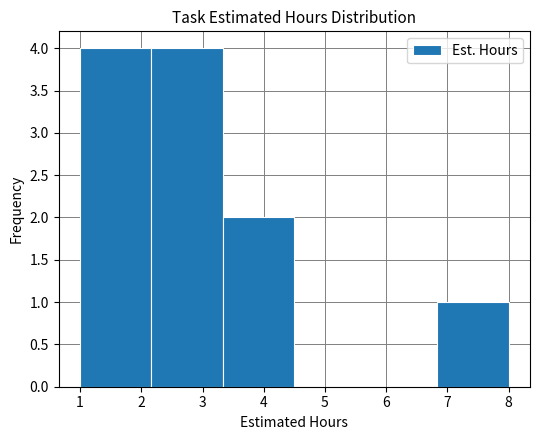

Reading left to right, list every bar in this chart as the range it spans on the x-axis followed by its height. Neither the bar edges nor the heights are printed on the chart, so give them approximately, as read against the axes.

1.0 to 2.2: 4
2.2 to 3.3: 4
3.3 to 4.5: 2
4.5 to 5.7: 0
5.7 to 6.8: 0
6.8 to 8.0: 1